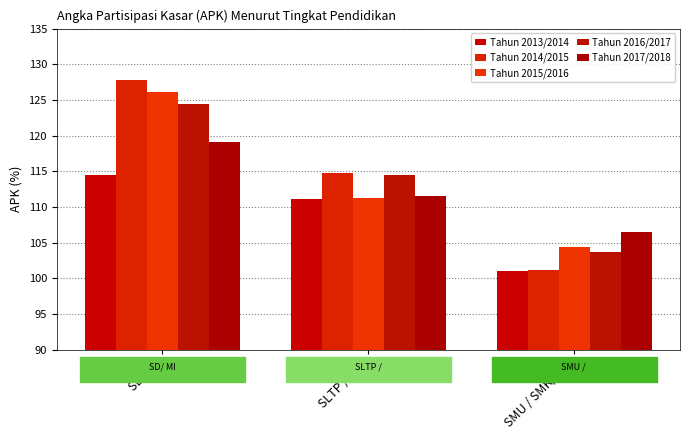

At which category is the sum across all series the highest?

SD/ MI